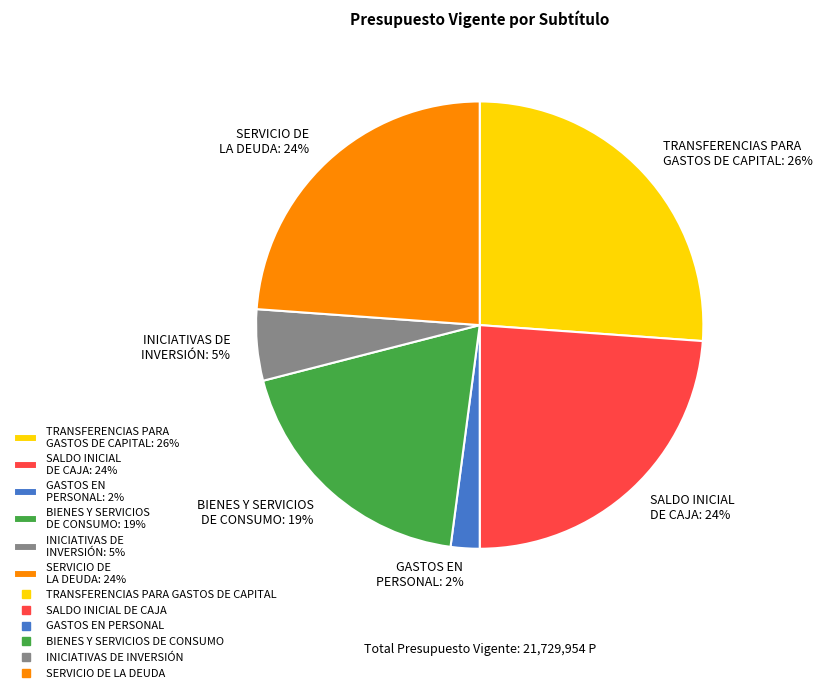

Count the number of slices in the pie.

6